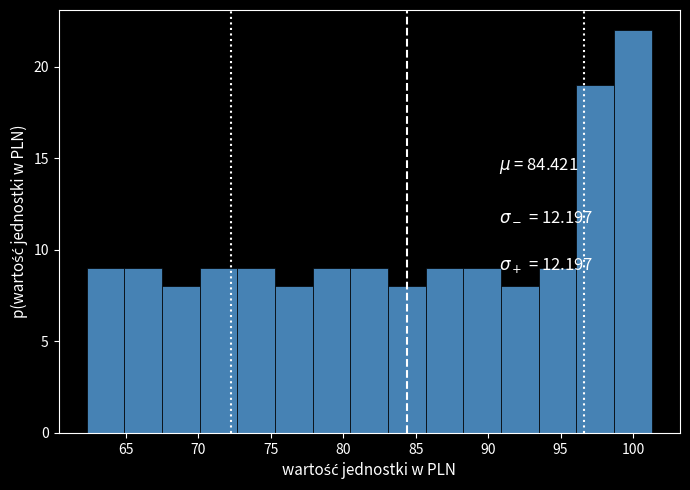

How tall is the bar that spans 83.0 to 85.5 on the x-axis? Neither the bar edges nor the heights are printed on the chart, so give them approximately, as read against the axes.

8